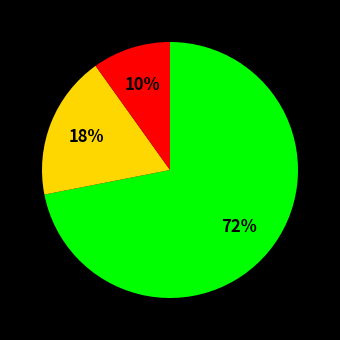

Does any single category account for the majority?

Yes